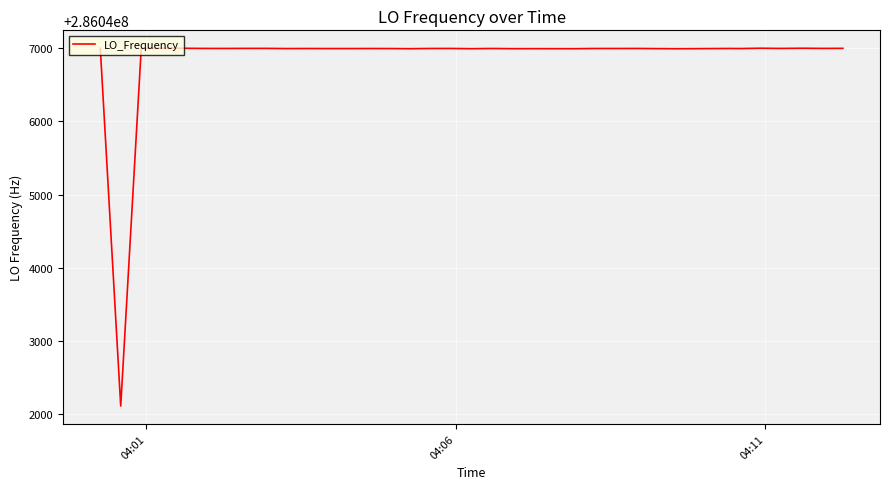

What is the difference between the maximum and minimum values?

4891.2